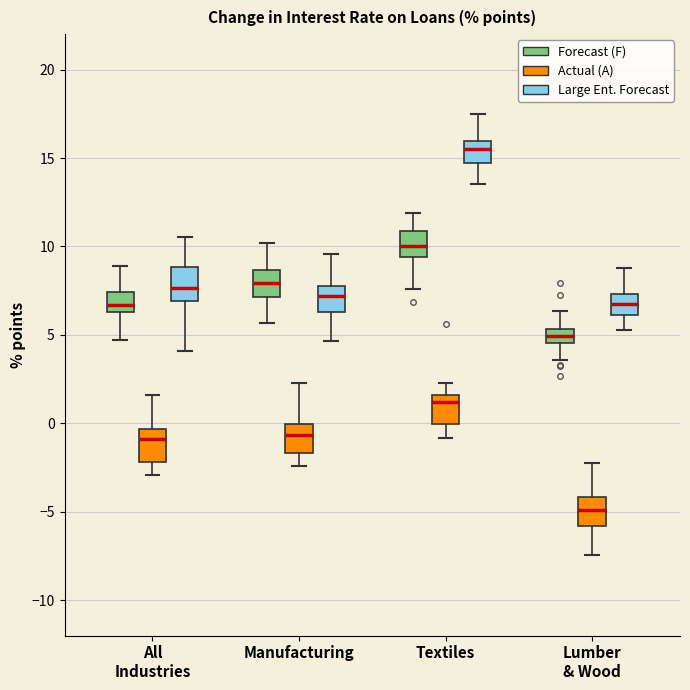

Where is the upper edge of the box for Lumber & Wood (Forecast (F)) on the y-axis? The values are not printed on the chart, so give them approximately, as read against the axis.

5.5